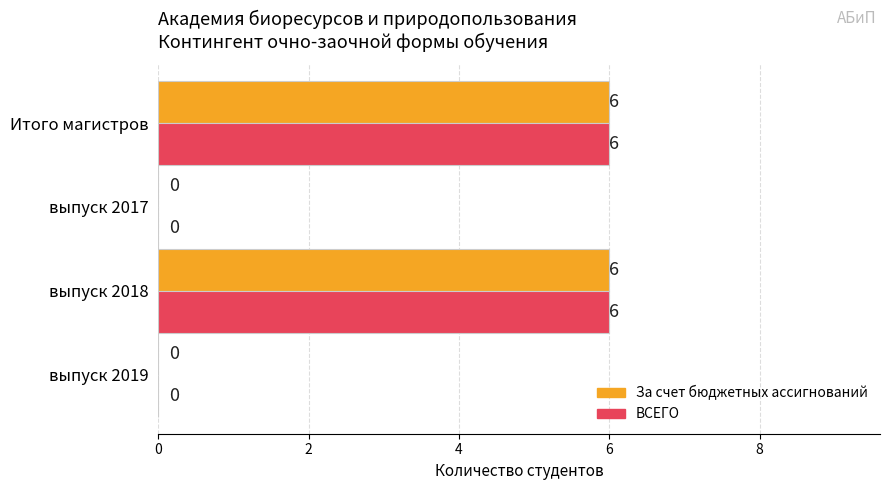

The За счет бюджетных ассигнований series shows 2 at Итого магистров. True or false?

False